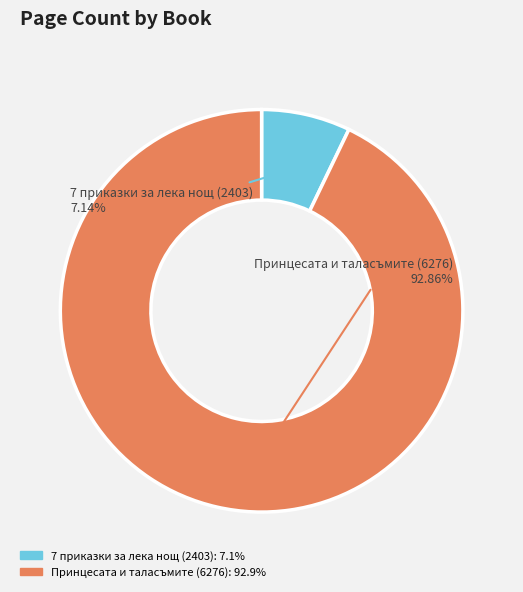

The 7 приказки за лека нощ (2403) slice represents 7% of the pie. True or false?

True